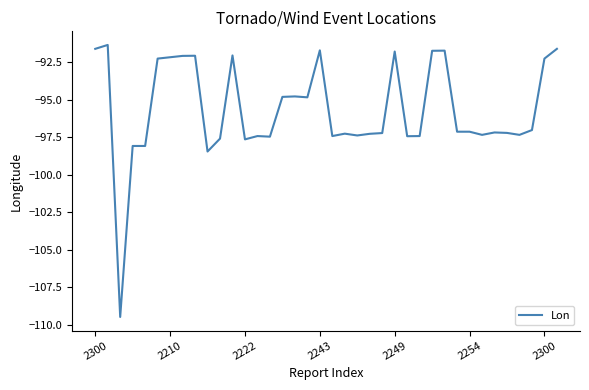

What is the maximum value shown in the chart?

-91.4